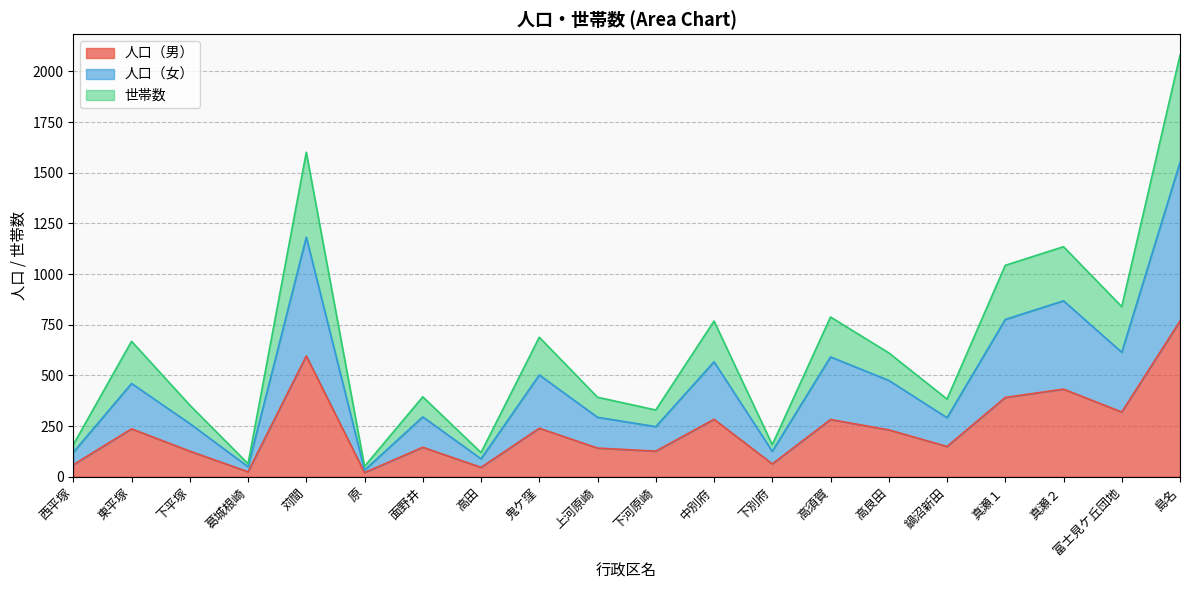

What is the average value of the 人口（男） series?

234